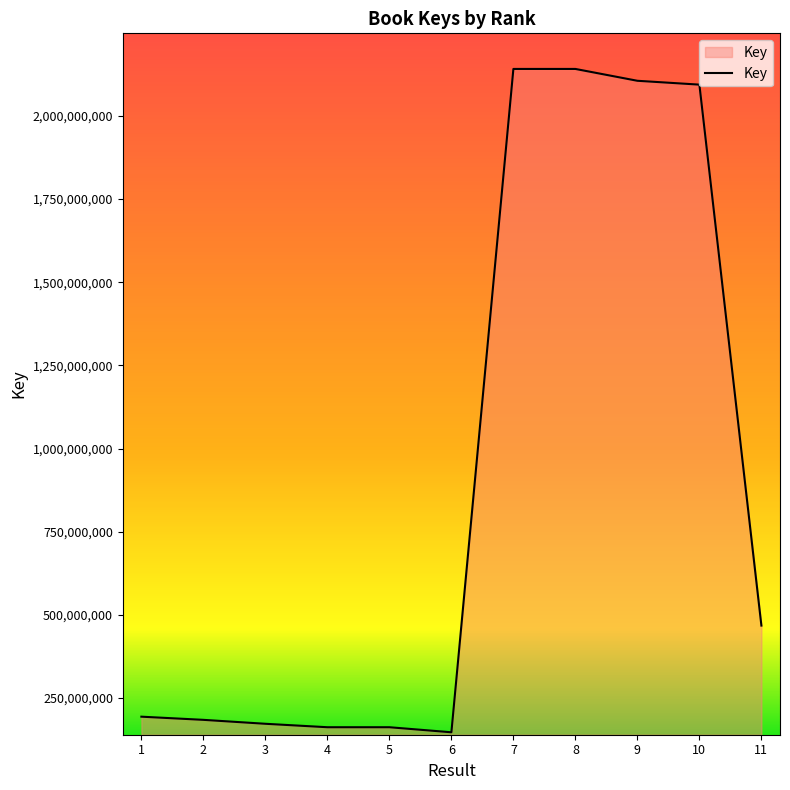

What is the maximum value shown in the chart?

2141337904